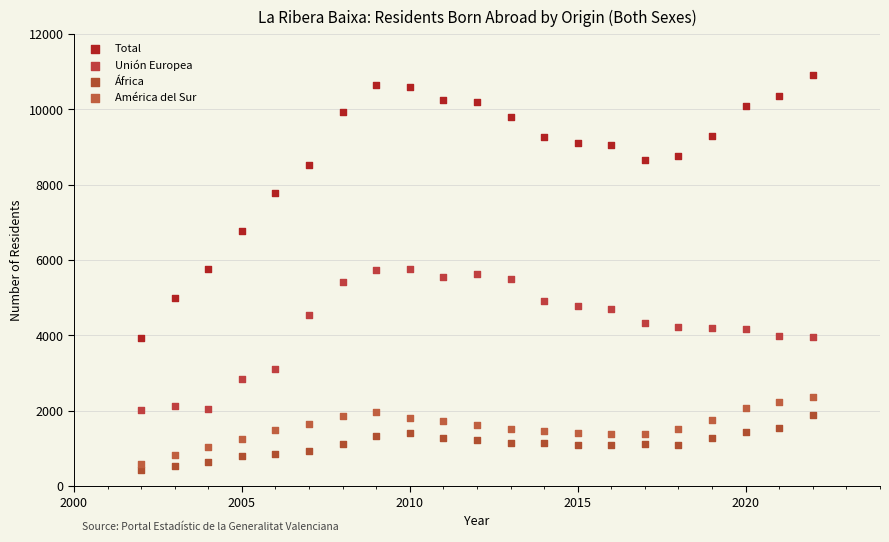

Across all data points, what is the range of Y values (max minus min)?

10484